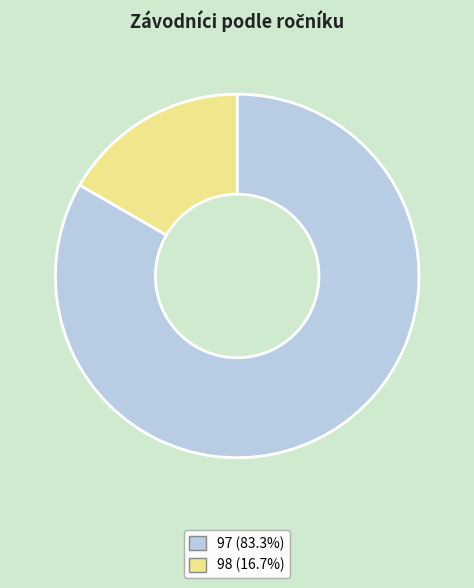

Is 97 (83.3%) the majority of the pie?

Yes